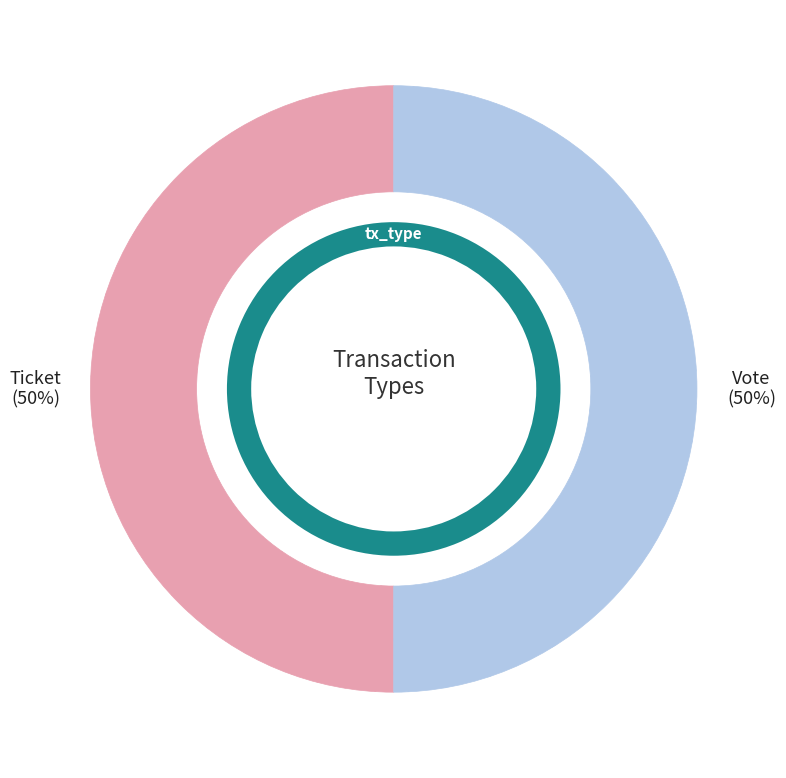

How many slices are in this pie chart?

2